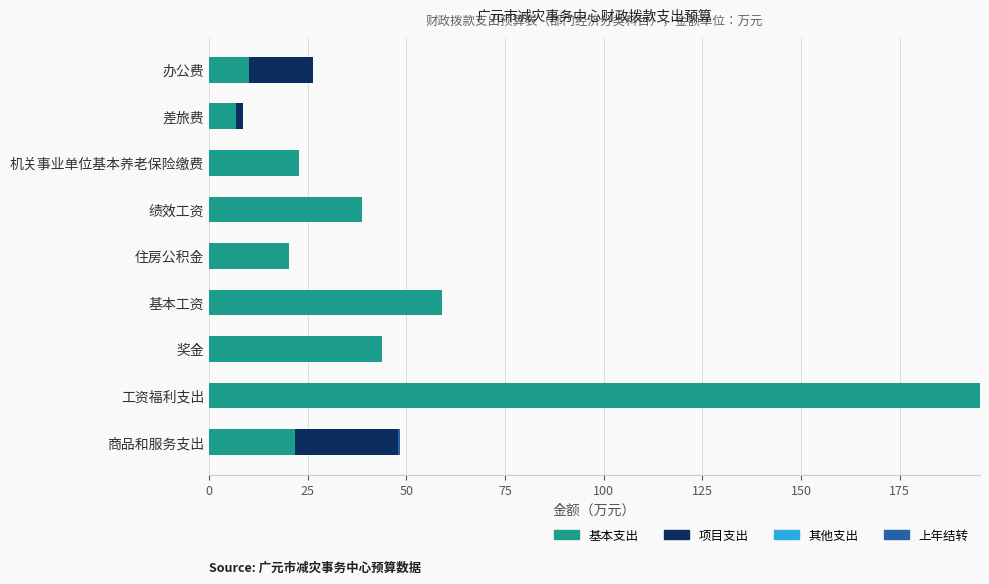

The value of 基本支出 at 住房公积金 is 20.2. True or false?

True